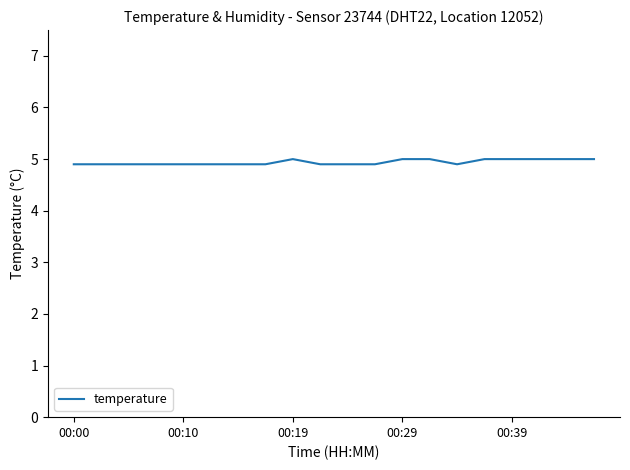

What is the minimum value shown in the chart?

4.9